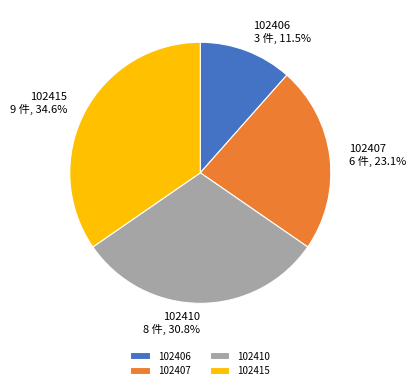

What is the ratio of the value at 102415 to the value at 102406?

3.0